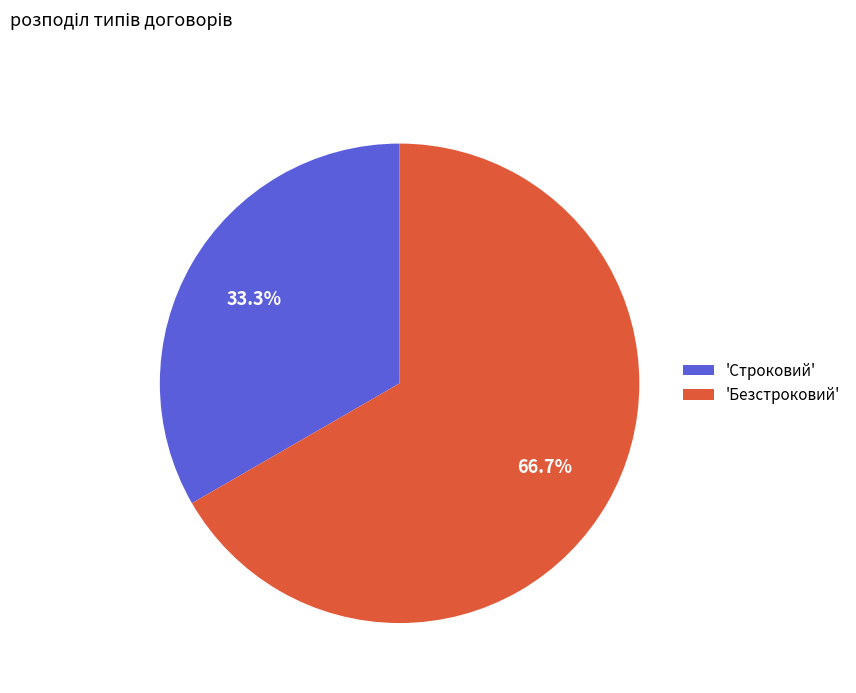

Between 'Строковий' and 'Безстроковий', which is larger?

'Безстроковий'